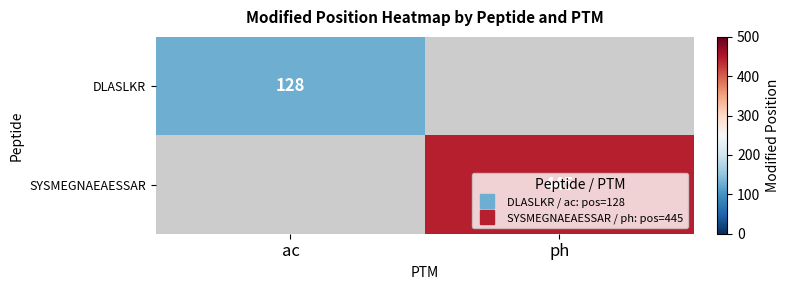

At ac, list the series in order from largest to smallest.

DLASLKR, SYSMEGNAEAESSAR